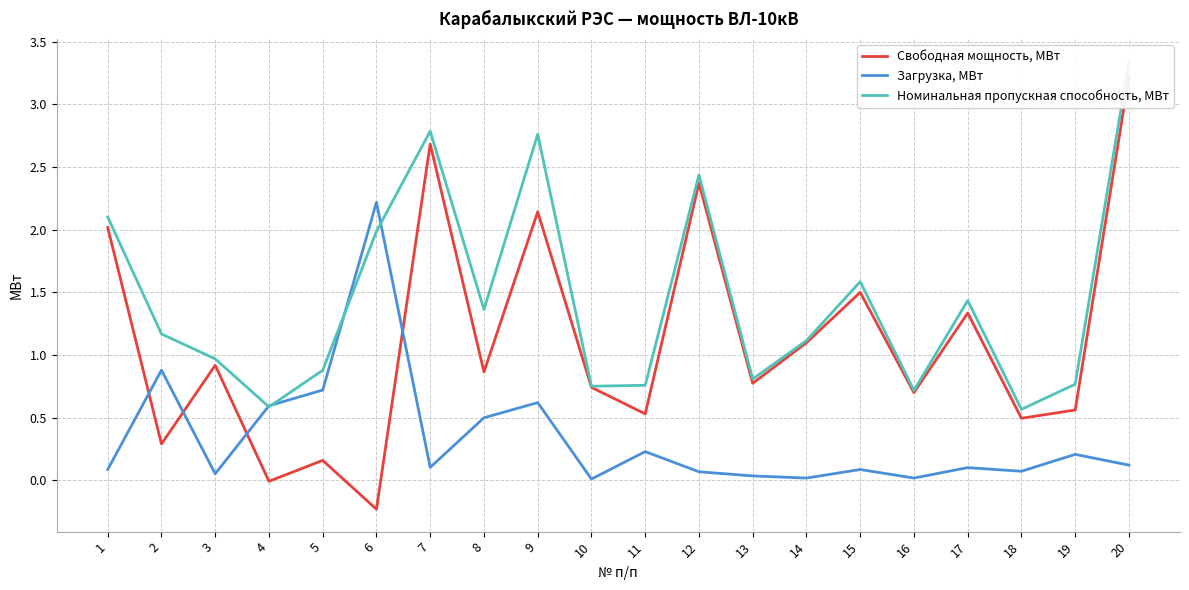

In Номинальная пропускная способность, МВт, how many points are higher than both neighbors (excluding endpoints)?

5